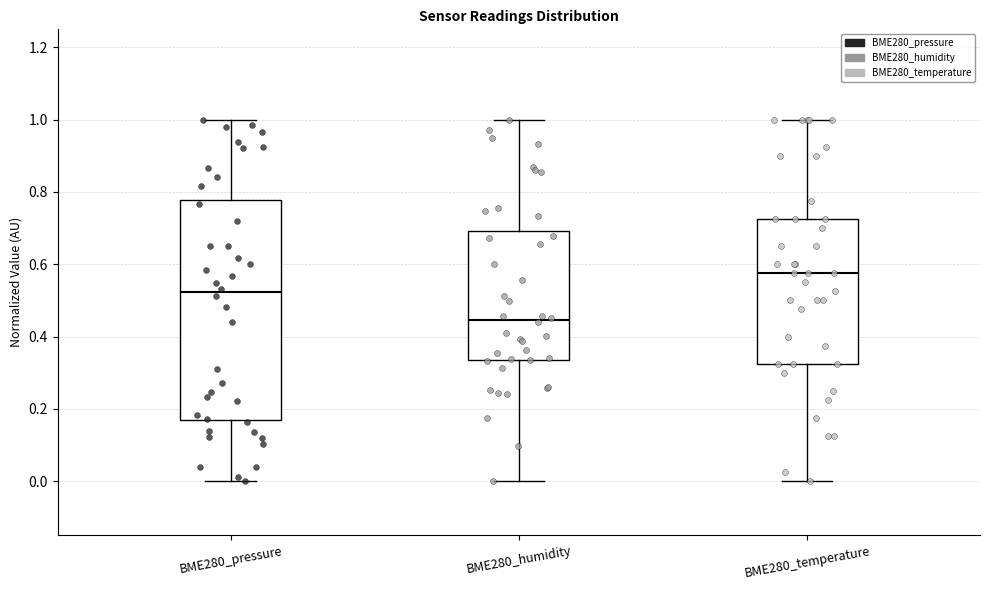

Reading left to right, transcribe this box plot: for each box, give where its median line is, the range the box spans, and where its two whiskers end, as read against the y-axis. The values are not printed on the chart, so give them approximately, as read against the axis.

BME280_pressure: median 0.52, box 0.16 to 0.78, whiskers 0.00 to 1.00
BME280_humidity: median 0.44, box 0.34 to 0.70, whiskers 0.00 to 1.00
BME280_temperature: median 0.58, box 0.32 to 0.72, whiskers 0.00 to 1.00